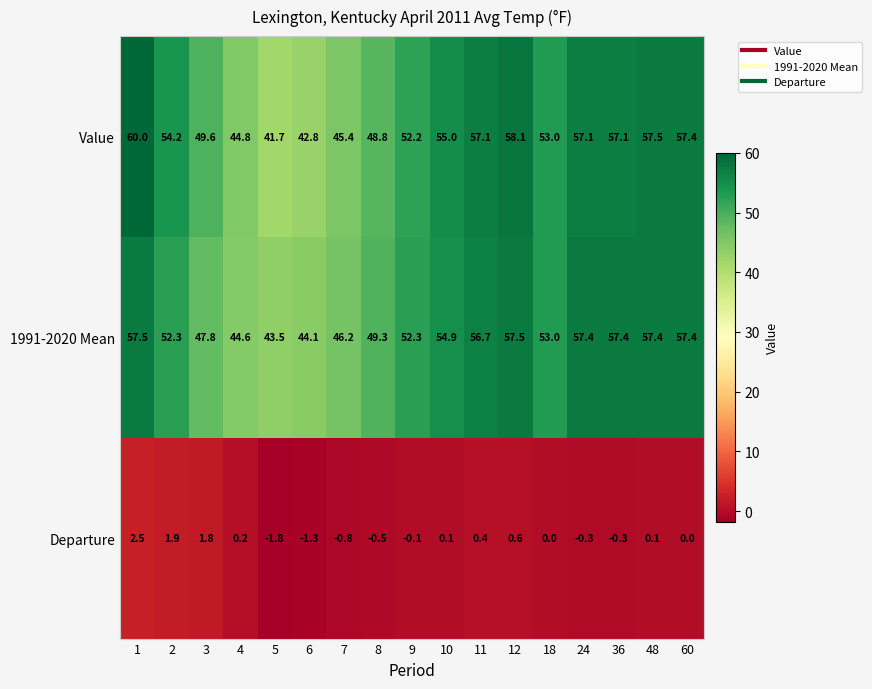

How many series are shown in this chart?

3